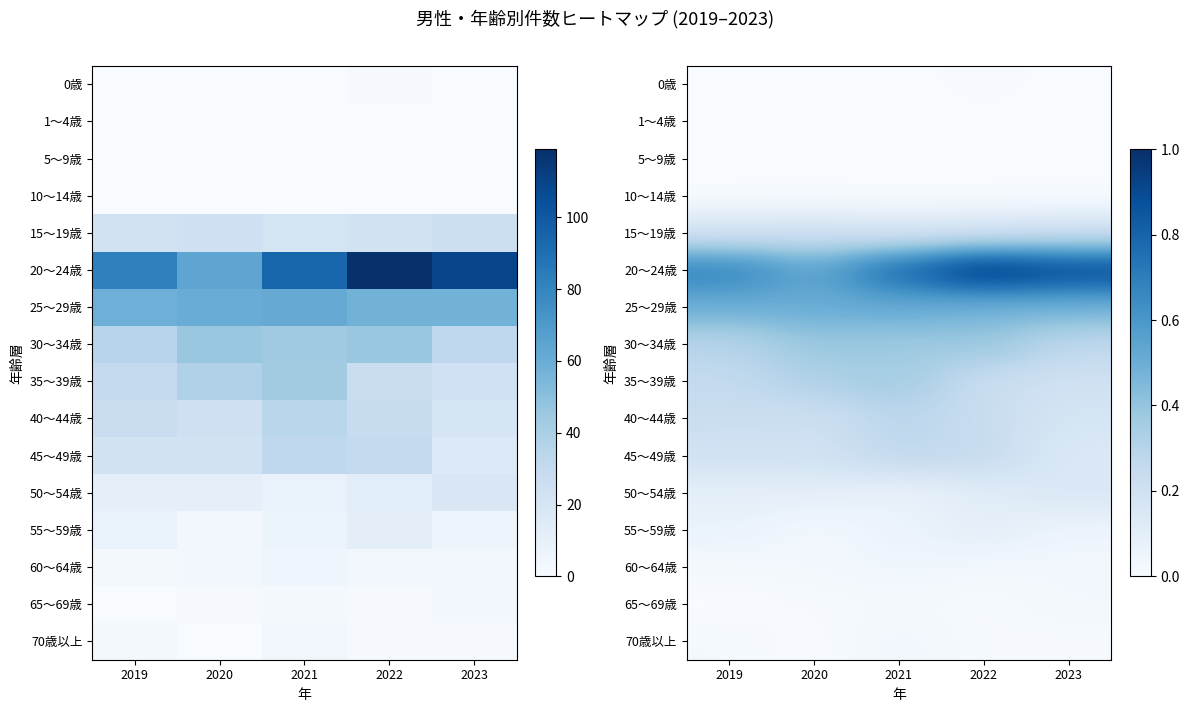

Which has a higher value, 2020 or 2019?

2020